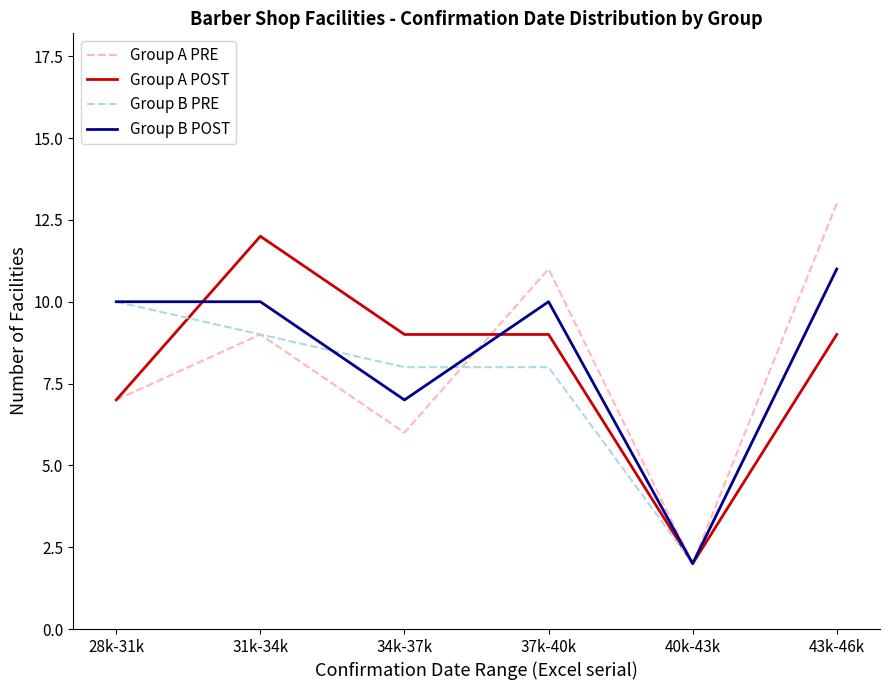

Which series changed the most between 28k-31k and 31k-34k?

Group A POST